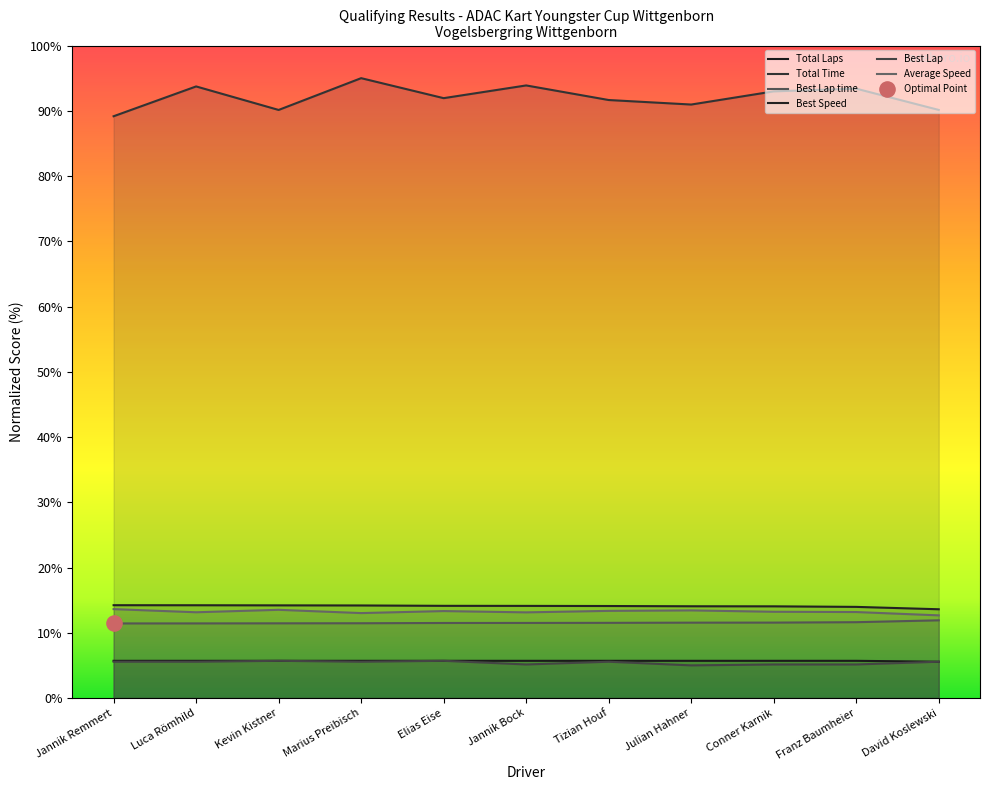

At how many categories does at least one series exceed 94?

1